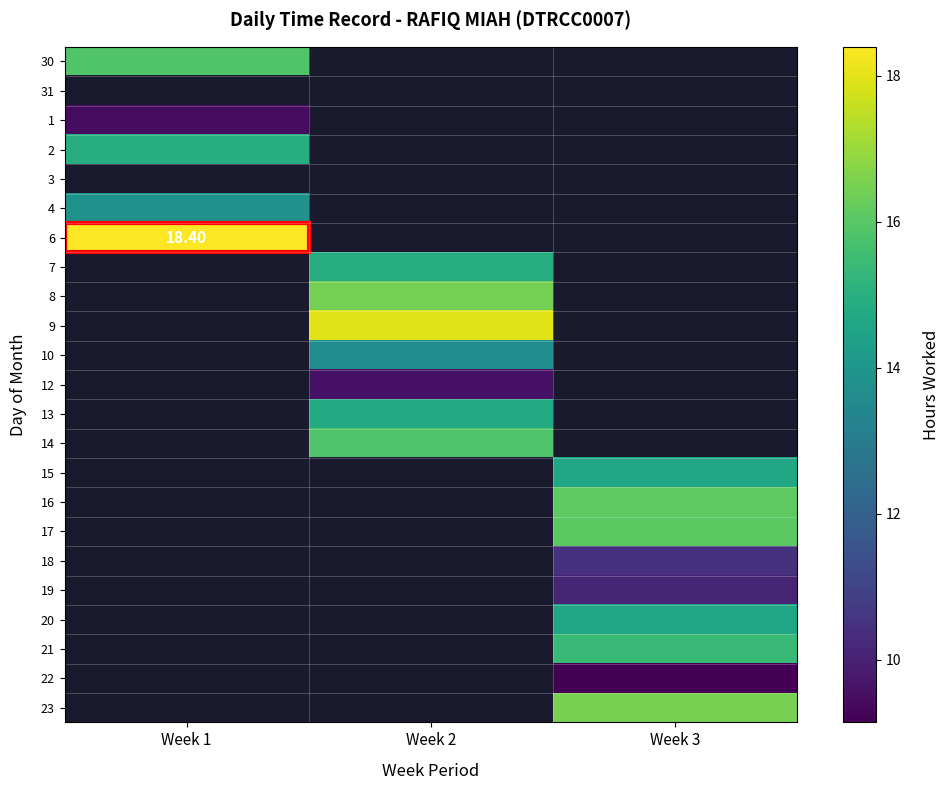

At how many categories does at least one series exceed 17?

2